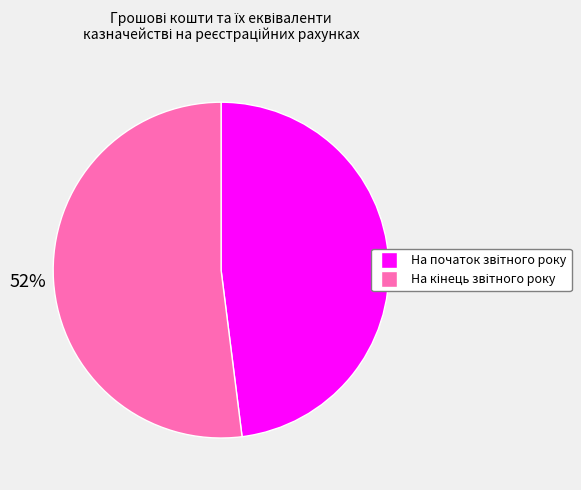

How many slices are in this pie chart?

2